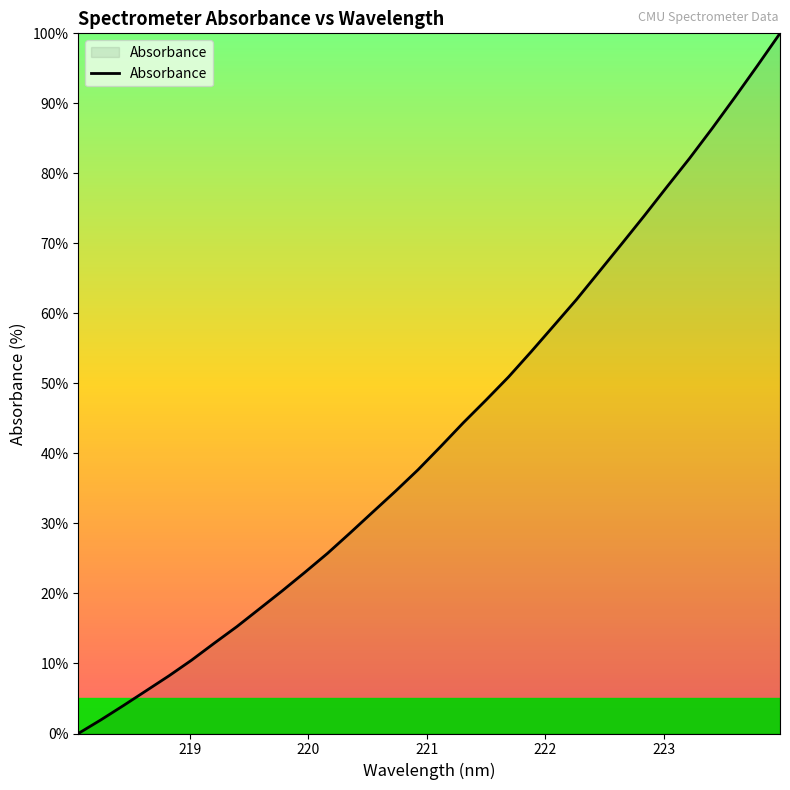

What is the difference between the maximum and minimum values?

100.0